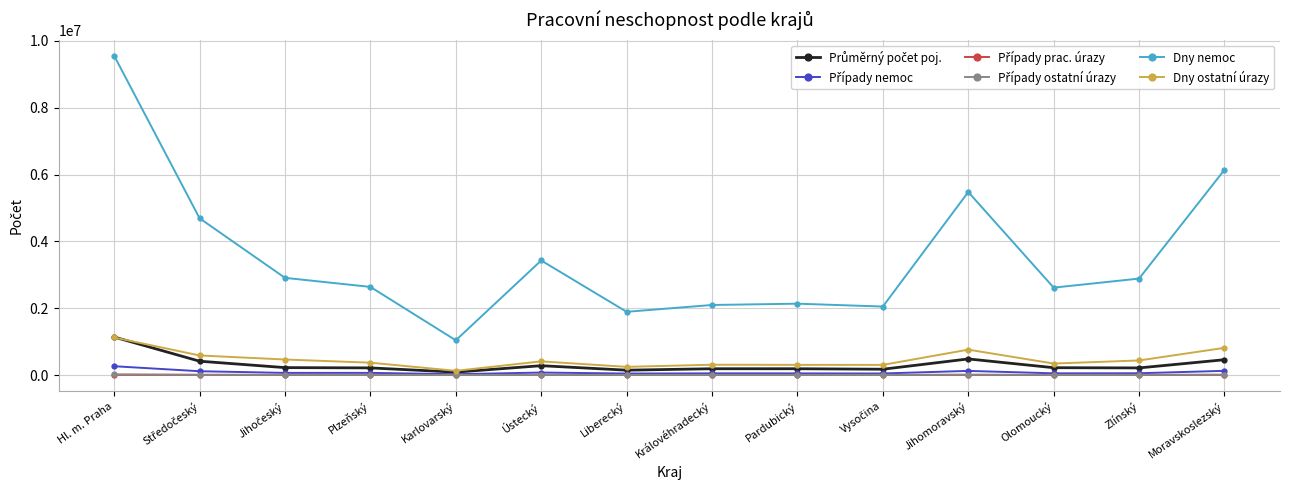

Which series has the largest total across all categories?

Dny nemoc